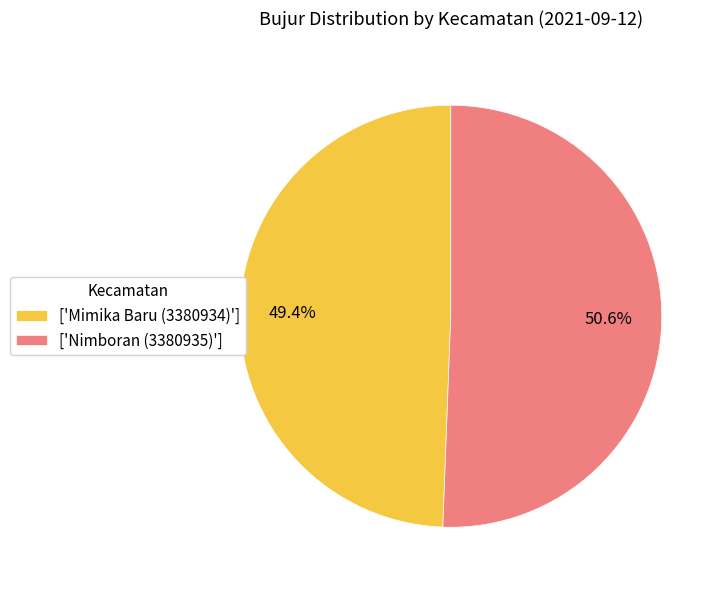

What is the ratio of the value at ['Nimboran (3380935)'] to the value at ['Mimika Baru (3380934)']?

1.0